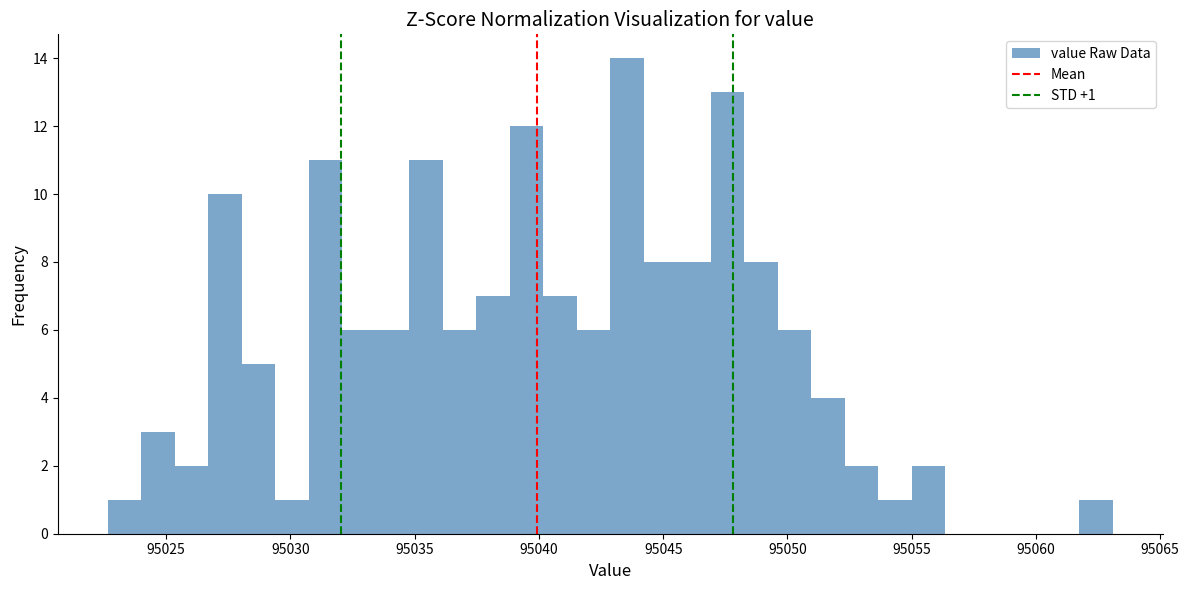

Read against the x-axis, roughly where is the centre of the tallest bar?

95043.5